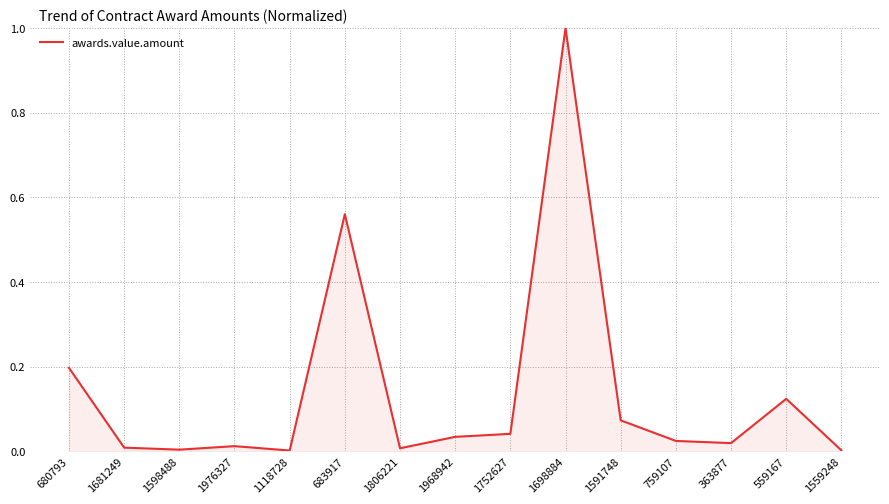

At which category does the chart reach its peak across all series?

1698884